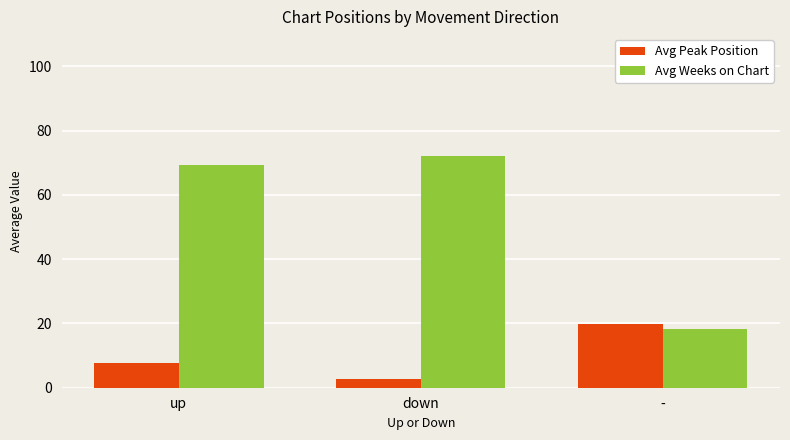

Which series has the largest range (max minus min)?

Avg Weeks on Chart